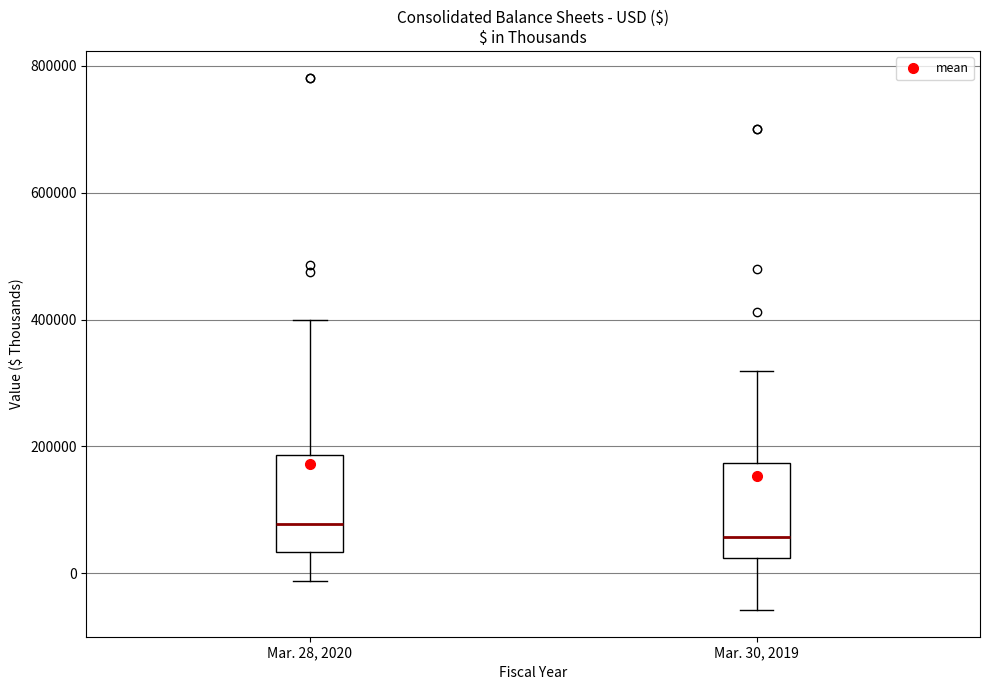

Reading left to right, transcribe this box plot: for each box, give where its median line is, the range the box spans, and where its two whiskers end, as read against the y-axis. The values are not printed on the chart, so give them approximately, as read against the axis.

Mar. 28, 2020: median 80000, box 40000 to 180000, whiskers -20000 to 400000
Mar. 30, 2019: median 60000, box 20000 to 180000, whiskers -60000 to 320000